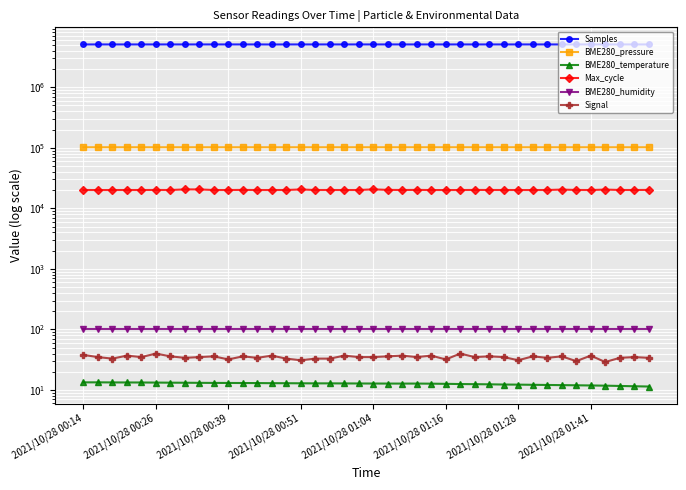

The BME280_humidity series shows 34.3 at 18. True or false?

False